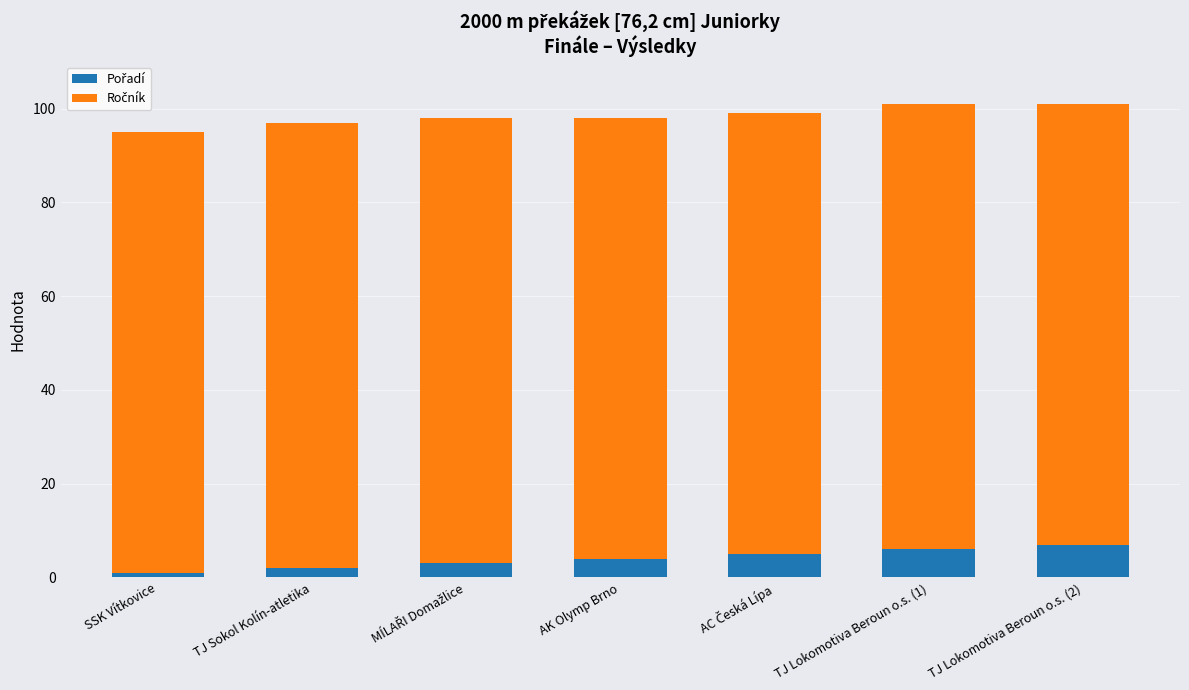

How many series are shown in this chart?

2